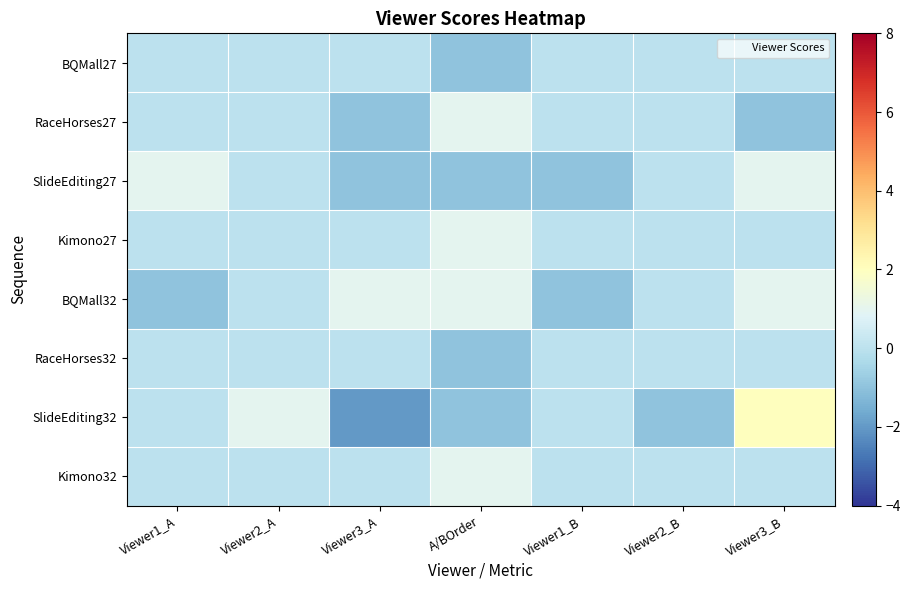

At how many categories does at least one series exceed 0?

5